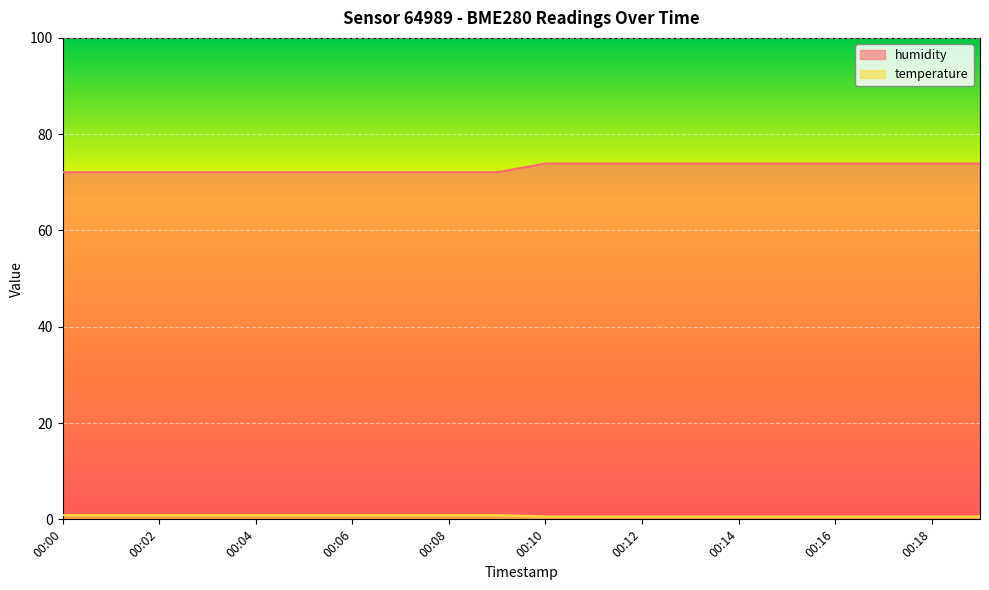

Which series has the widest spread of values?

humidity